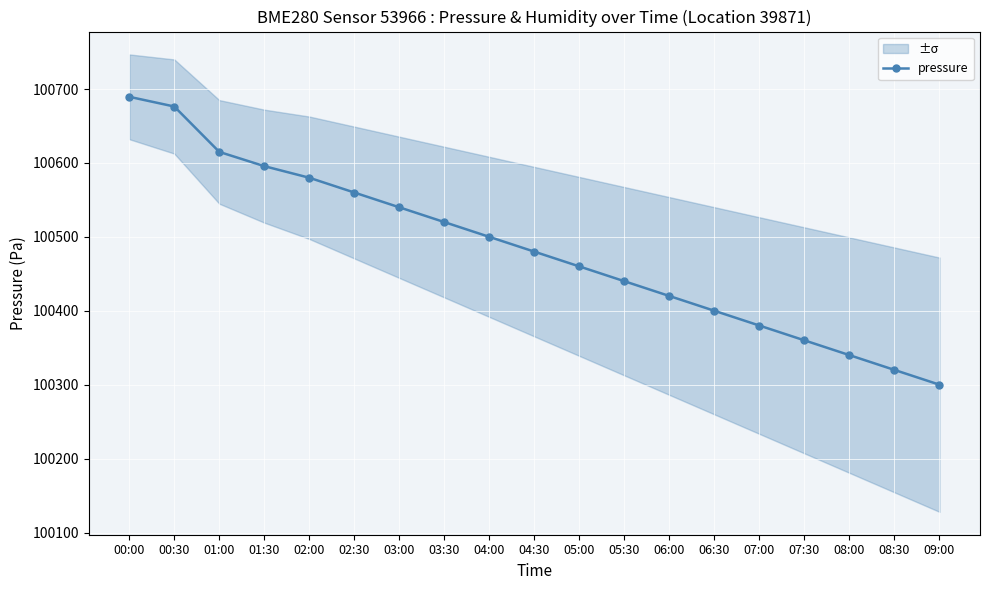

Reading left to right, extract all data points from this chart.

100689.5	100676.4	100615.0	100595.7	100580.0	100560.0	100540.0	100520.0	100500.0	100480.0	100460.0	100440.0	100420.0	100400.0	100380.0	100360.0	100340.0	100320.0	100300.0